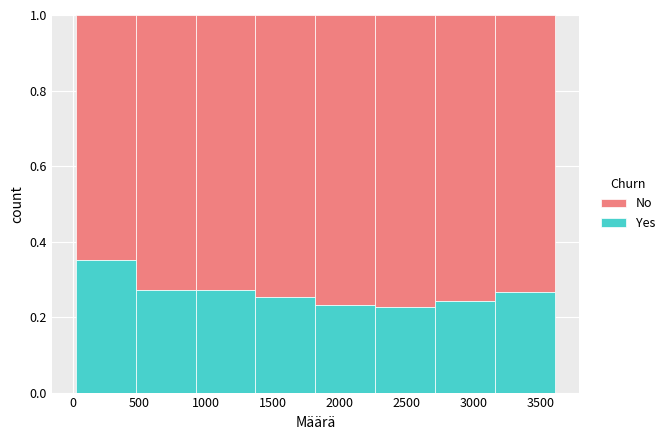

What is the total height of the stacked bar covering 3150 to 3600 on the x-axis? Neither the bar edges nor the heights are printed on the chart, so give them approximately, as read against the axes.

1